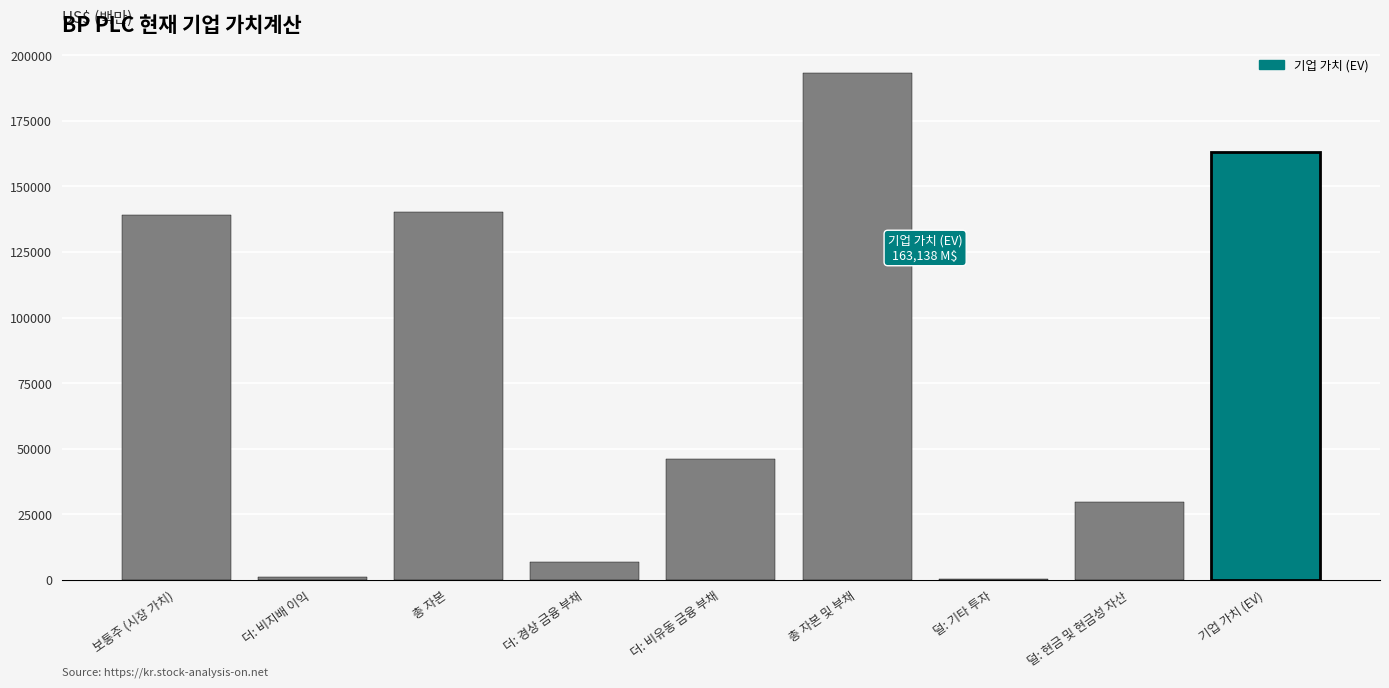

Approximately how many times larger is the value at 더: 비유동 금융 부채 compared to 보통주 (시장 가치)?

0.3